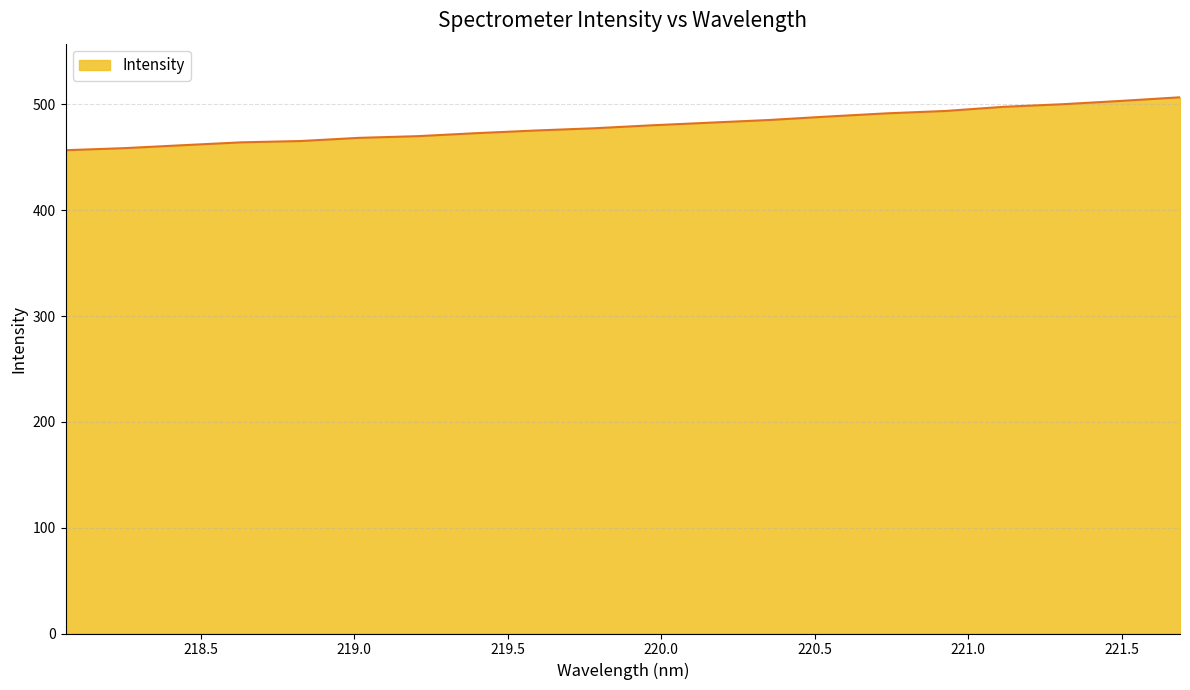

What is the greatest value displayed?

506.7